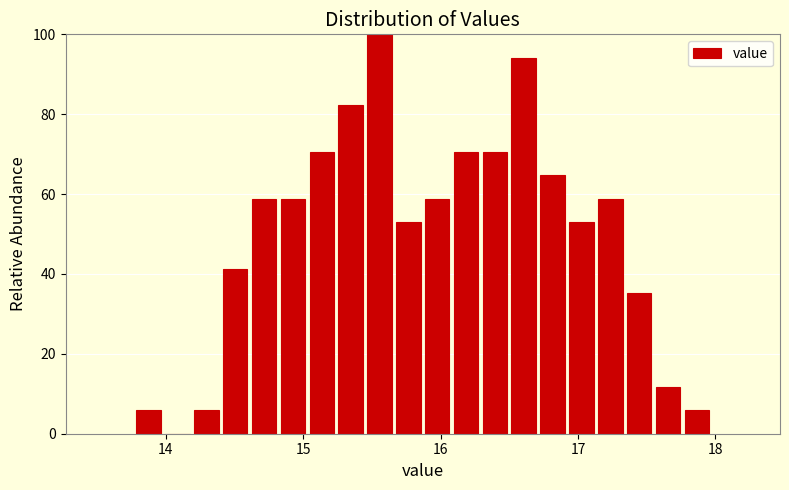

Around what value on the x-axis is the tallest bar? Give the approximate position of its centre, as read against the axis.

15.6